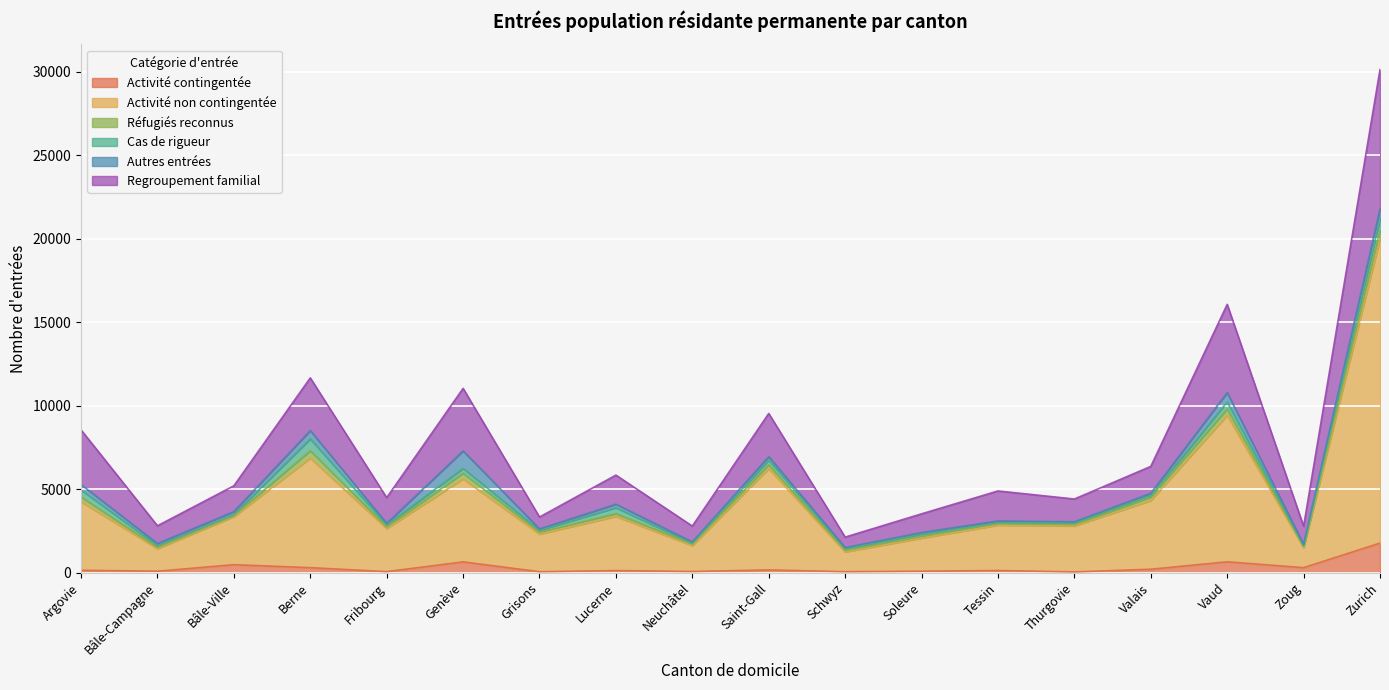

Is it true that Regroupement familial equals 1509 at Thurgovie?

False